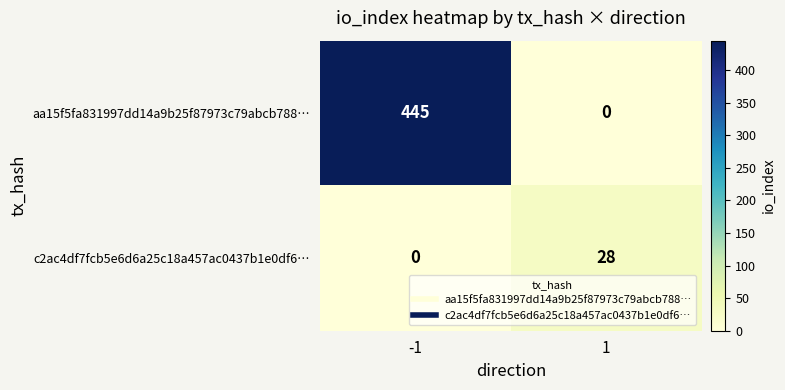

Reading left to right, list all the values displayed in this chart.

aa15f5fa831997dd14a9b25f87973c79abcb788…: -1=445	1=0
c2ac4df7fcb5e6d6a25c18a457ac0437b1e0df6…: -1=0	1=28